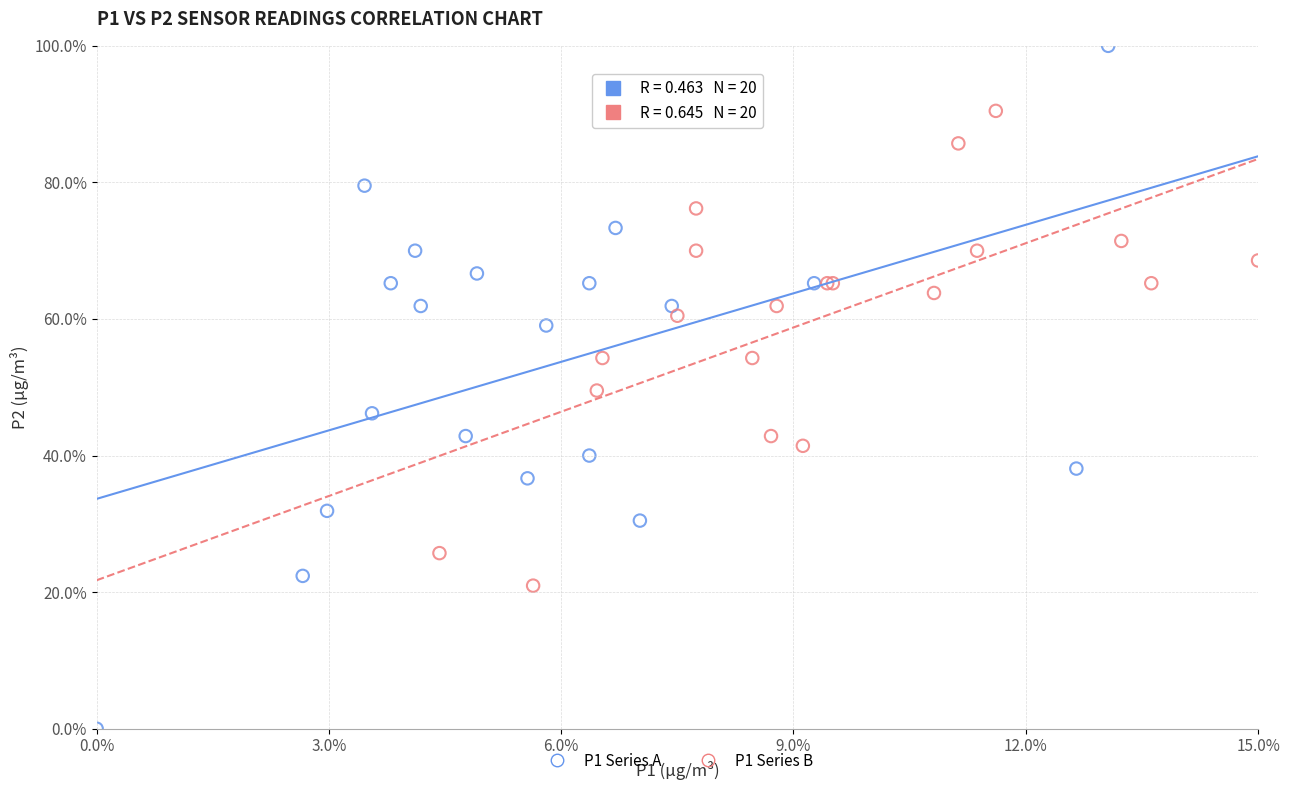

Which series contains the lowest Y value?

P1 Series A